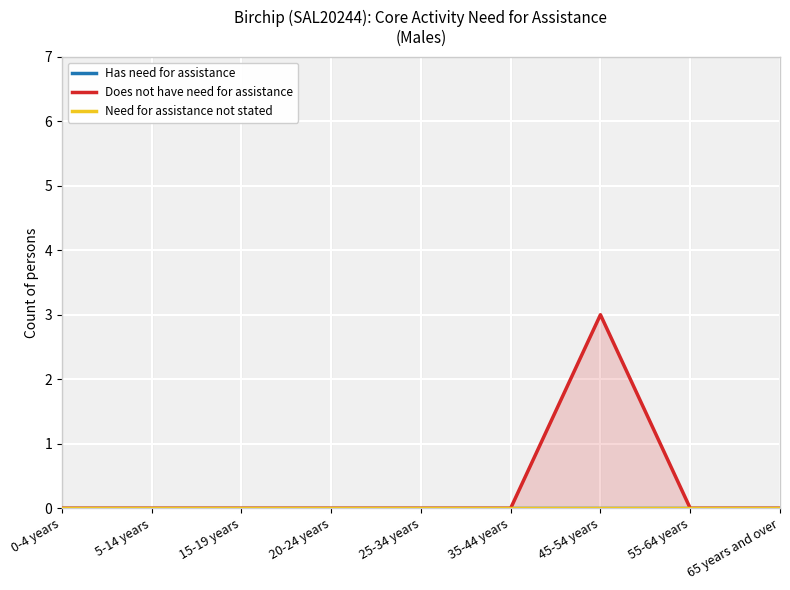

True or false: Has need for assistance and Does not have need for assistance intersect in this chart.

False